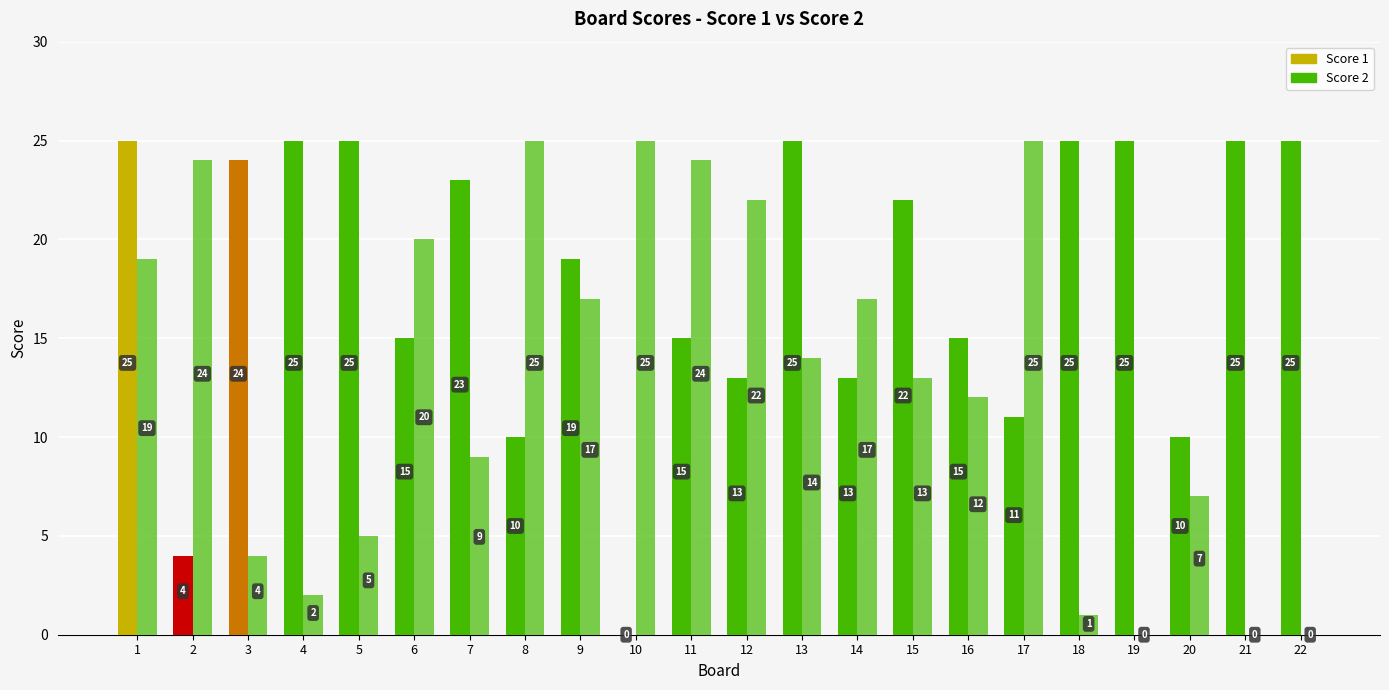

How many values in Score 2 are above zero?

19